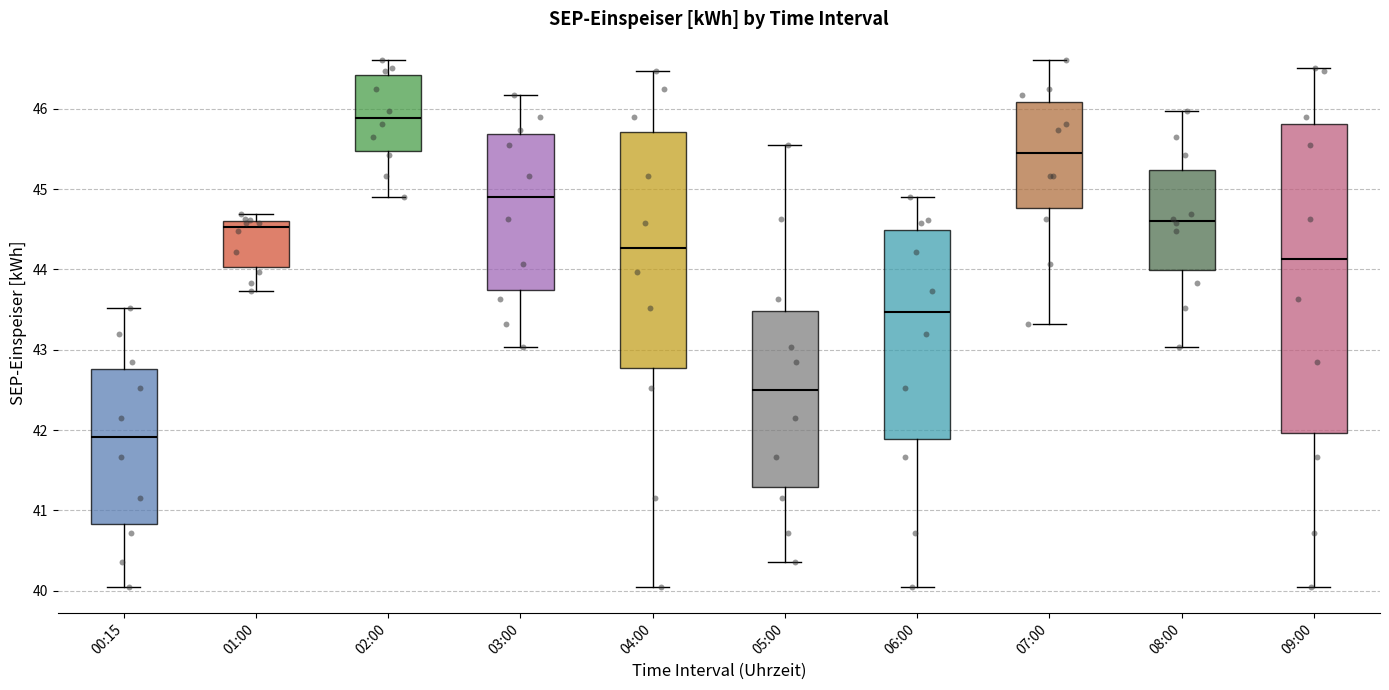

Reading left to right, transcribe this box plot: for each box, give where its median line is, the range the box spans, and where its two whiskers end, as read against the y-axis. The values are not printed on the chart, so give them approximately, as read against the axis.

00:15: median 41.9, box 40.8 to 42.8, whiskers 40.0 to 43.5
01:00: median 44.5, box 44.0 to 44.6, whiskers 43.7 to 44.7
02:00: median 45.9, box 45.5 to 46.4, whiskers 44.9 to 46.6
03:00: median 44.9, box 43.7 to 45.7, whiskers 43.0 to 46.2
04:00: median 44.3, box 42.8 to 45.7, whiskers 40.0 to 46.5
05:00: median 42.5, box 41.3 to 43.5, whiskers 40.4 to 45.5
06:00: median 43.5, box 41.9 to 44.5, whiskers 40.0 to 44.9
07:00: median 45.5, box 44.8 to 46.1, whiskers 43.3 to 46.6
08:00: median 44.6, box 44.0 to 45.2, whiskers 43.0 to 46.0
09:00: median 44.1, box 42.0 to 45.8, whiskers 40.0 to 46.5